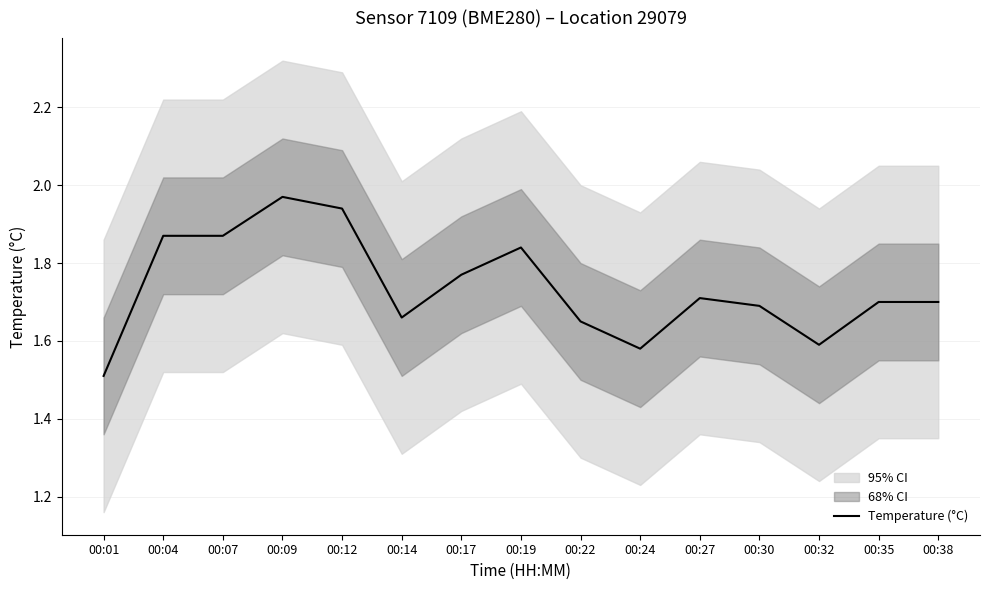

Which label corresponds to the smallest value in the chart?

00:01